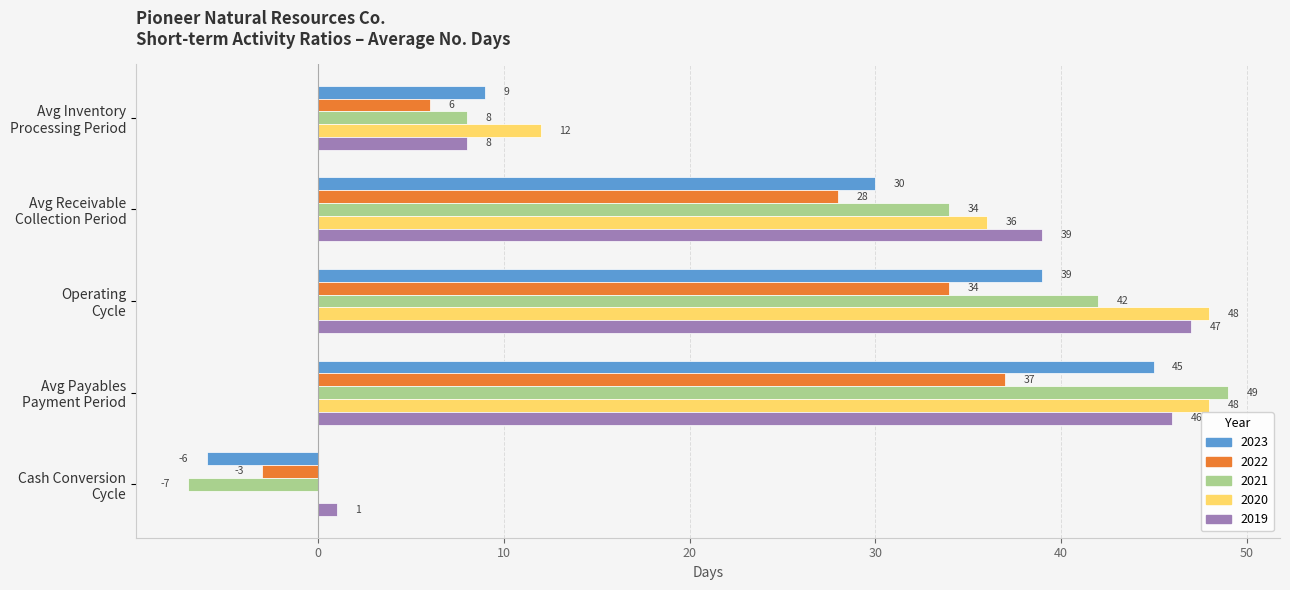

What is the total value across all series at Avg Receivable
Collection Period?

167